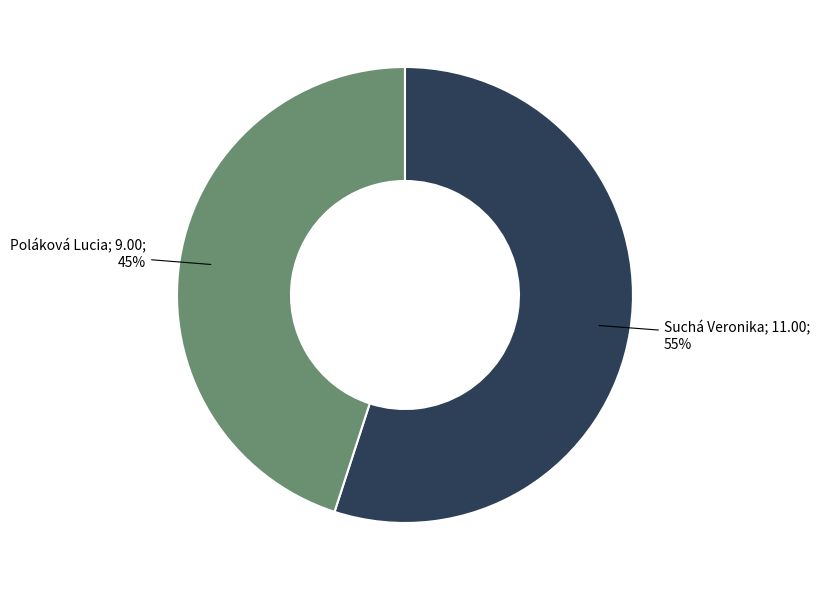

To the nearest percent, what is the difference between the largest and smallest slice percentages?

10%